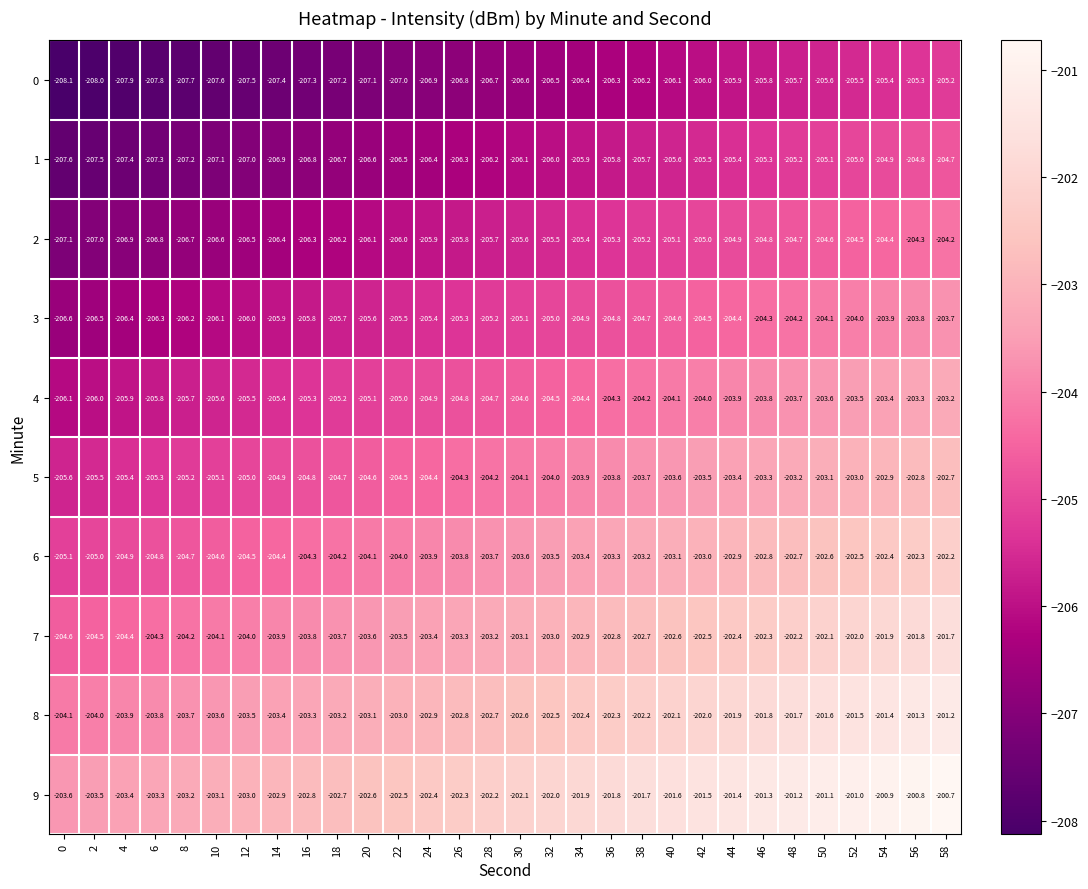

What is the maximum value for 2?

-204.2